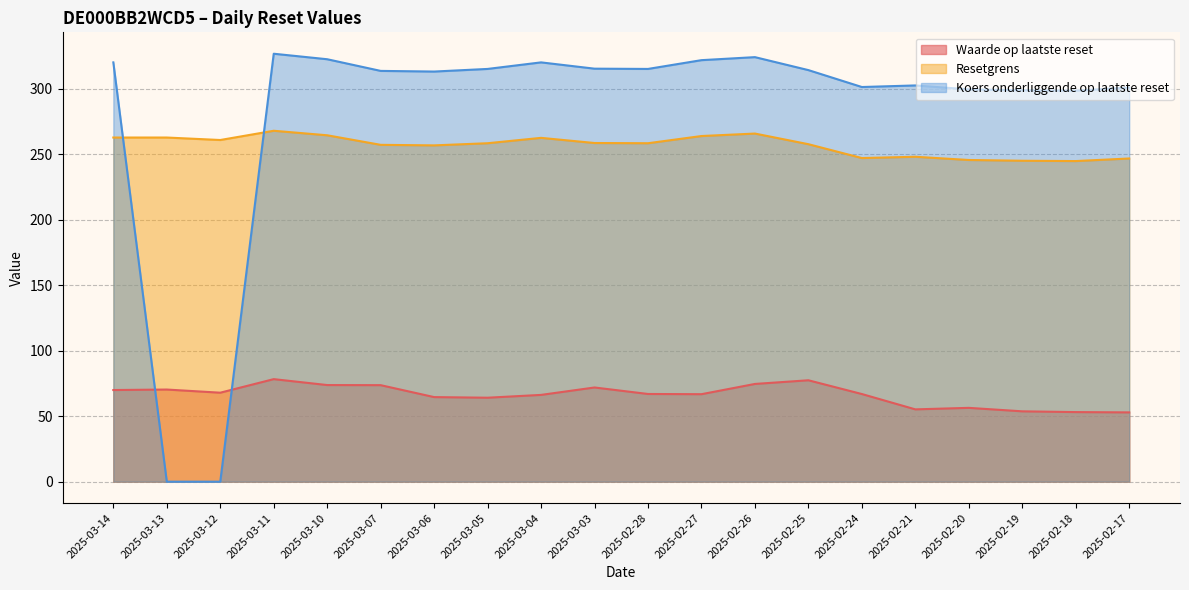

At which category is the sum across all series the highest?

2025-03-11